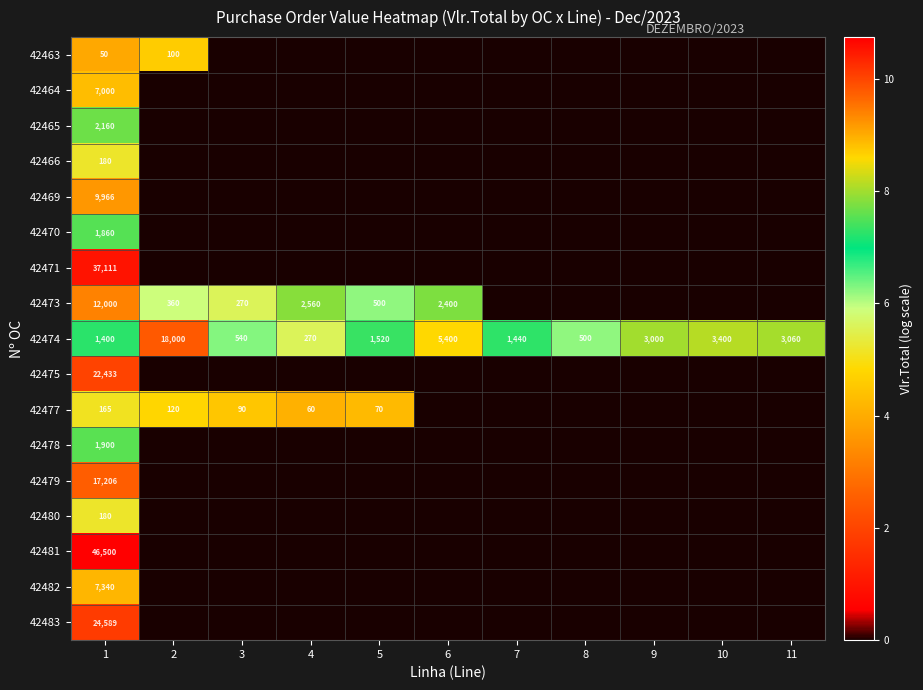

What is the greatest value displayed?

10.7